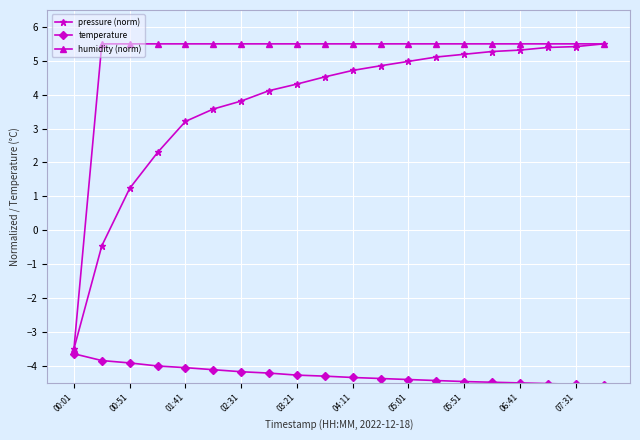

At how many categories does at least one series exceed 0?

19